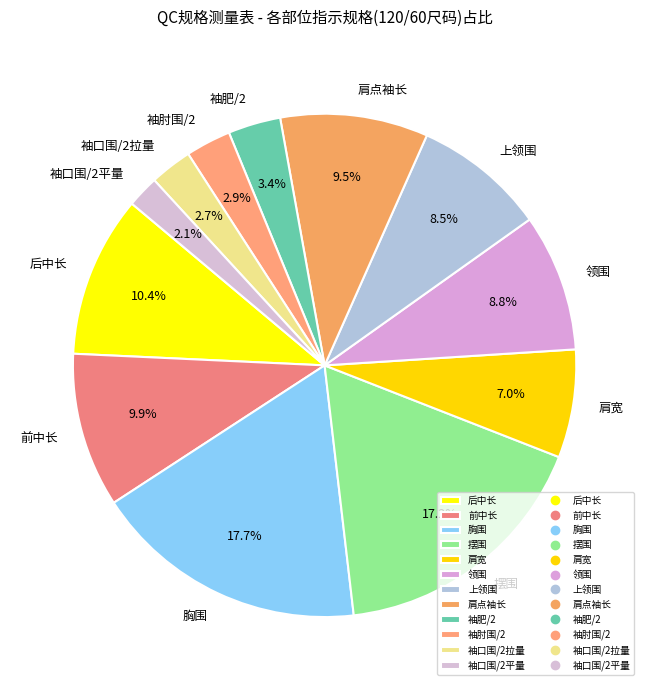

Combined, what portion of the pie is 肩点袖长 and 上领围?

18.0%